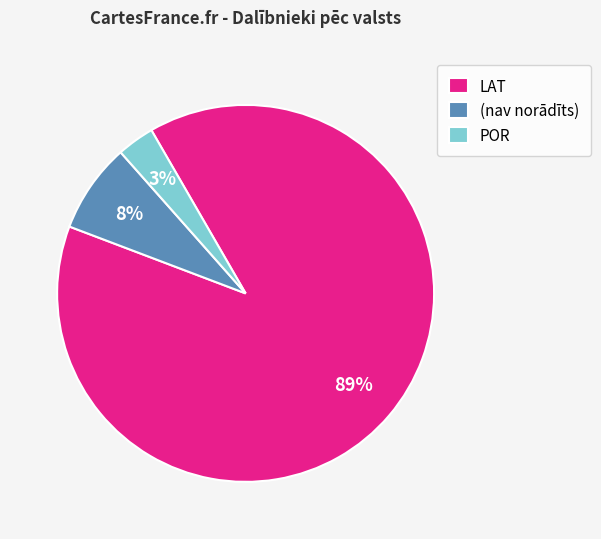

To the nearest percent, what is the difference between the POR and LAT slice percentages?

86%